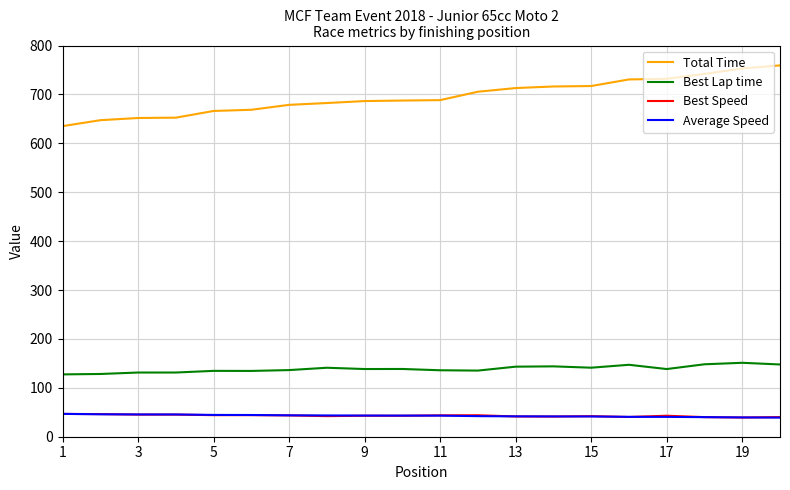

Which series has the widest spread of values?

Total Time